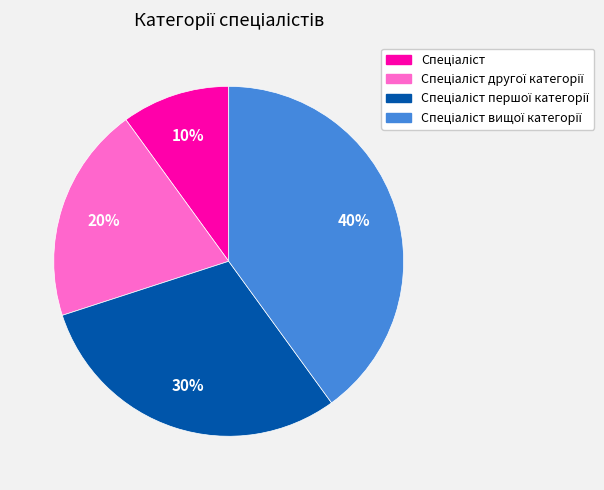

To the nearest percent, what is the average slice percentage?

25%